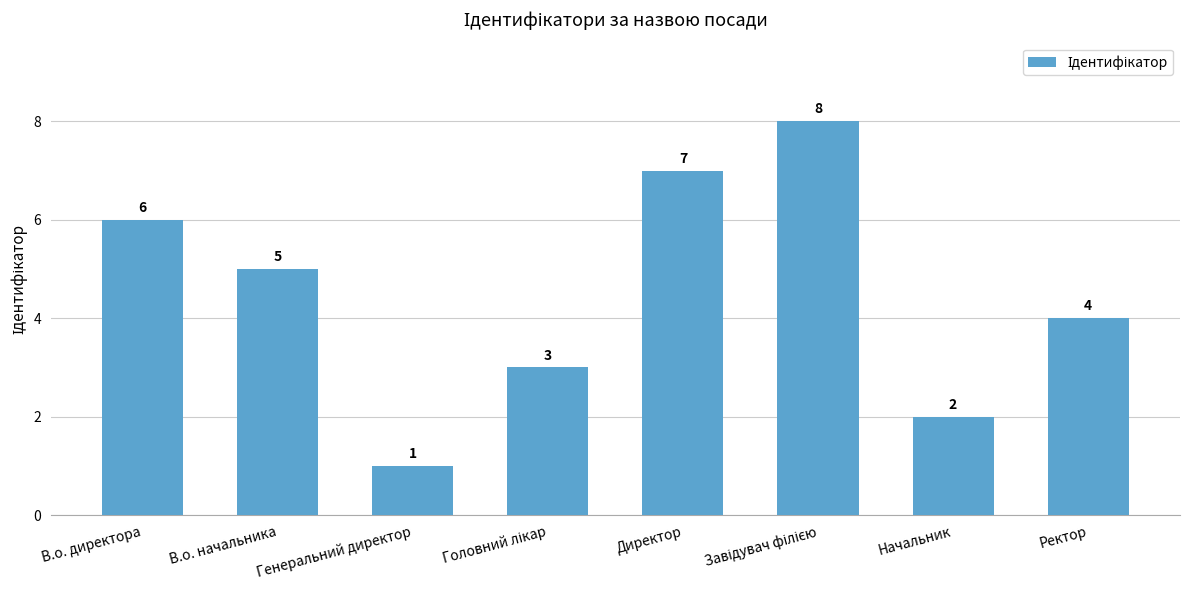

Where is the data nearest to the value 4?

Ректор